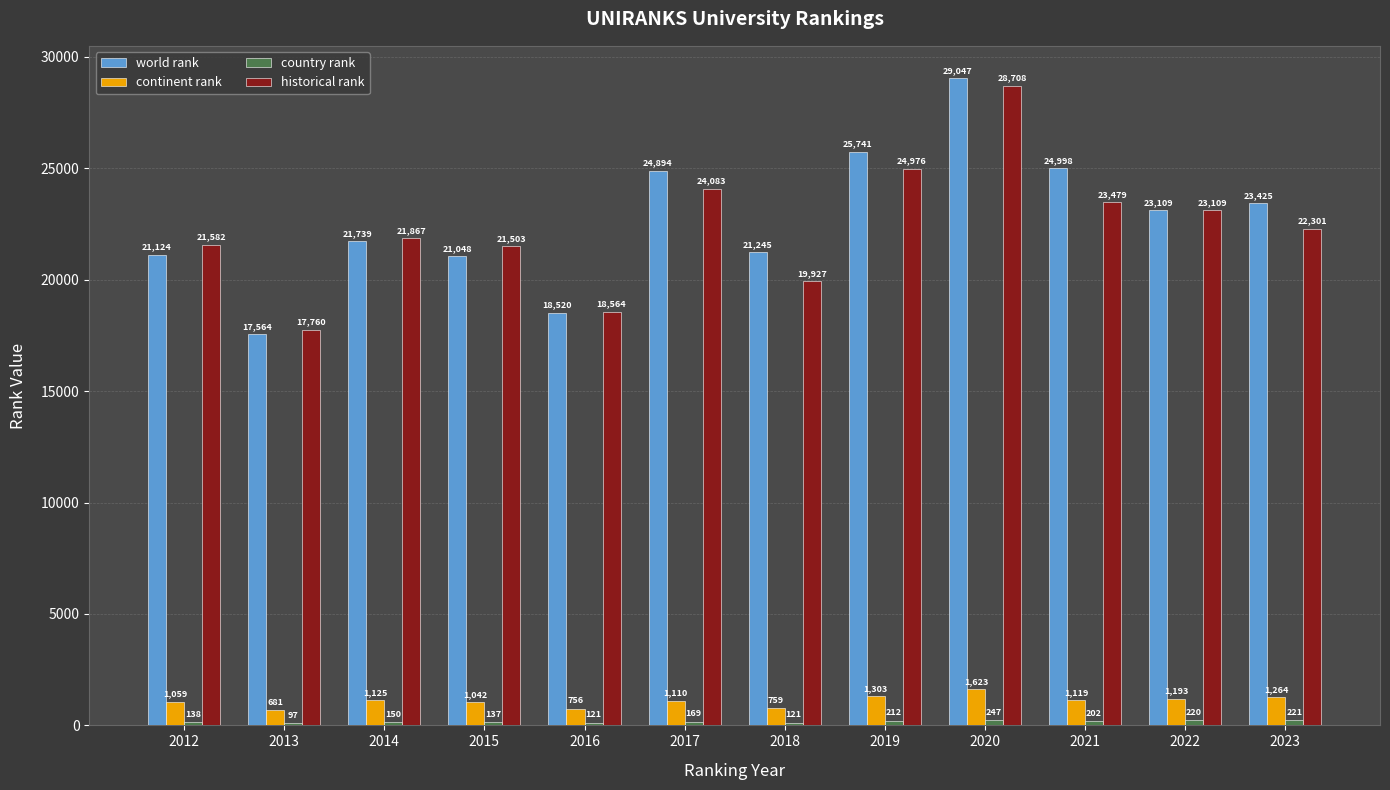

The value of historical rank at 2017 is 24083. True or false?

True